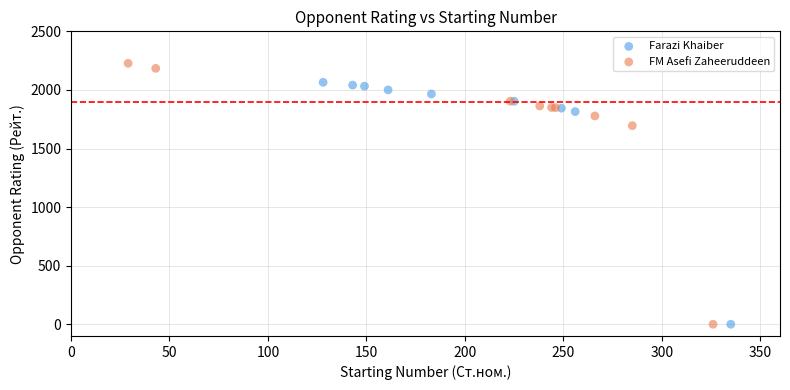

What are all the series names shown in the legend?

Farazi Khaiber, FM Asefi Zaheeruddeen